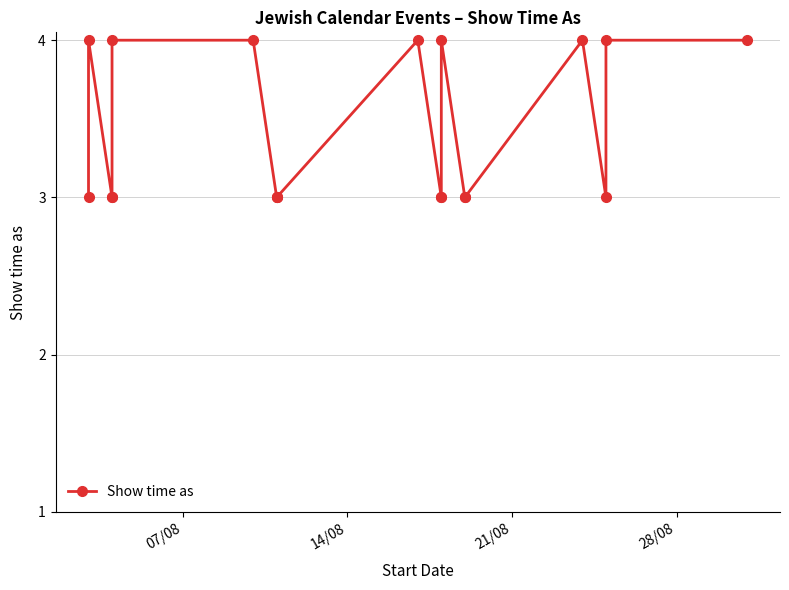

What is the value of the 9th point from the left?

3